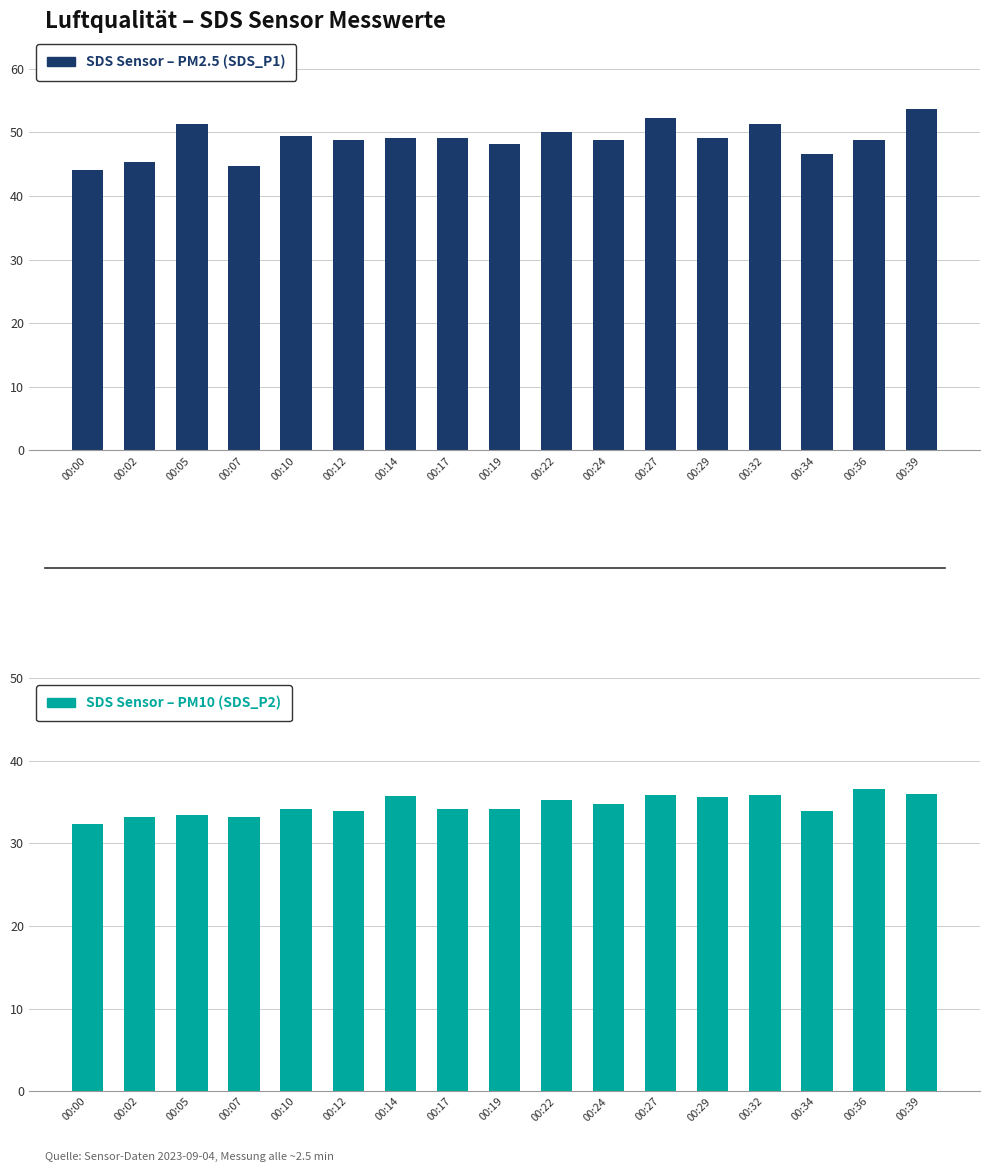

Which has a higher value, 00:36 or 00:14?

00:14